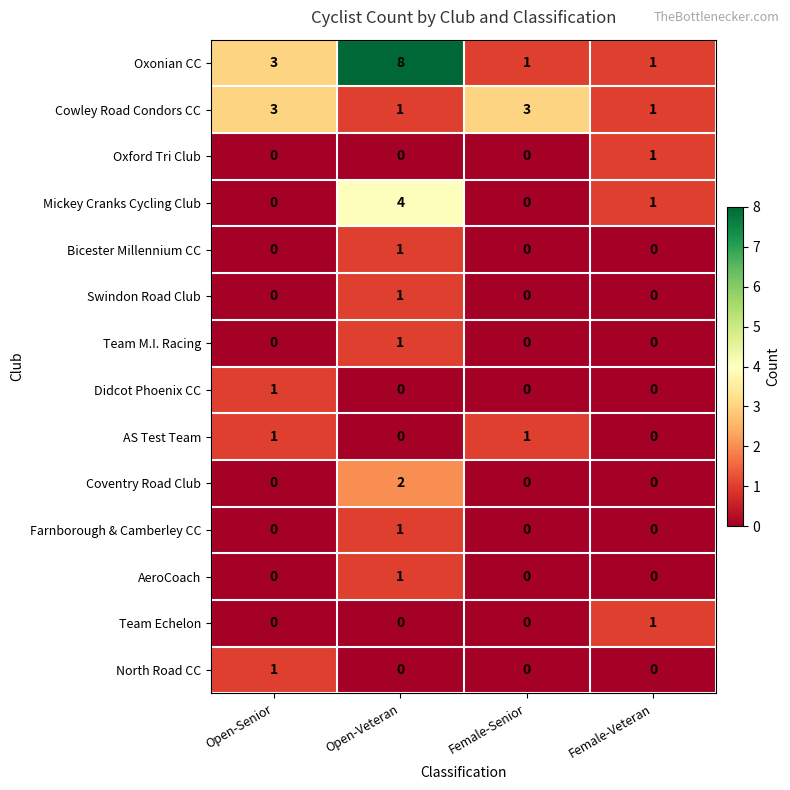

True or false: Coventry Road Club has a value of -1 at Female-Senior.

False